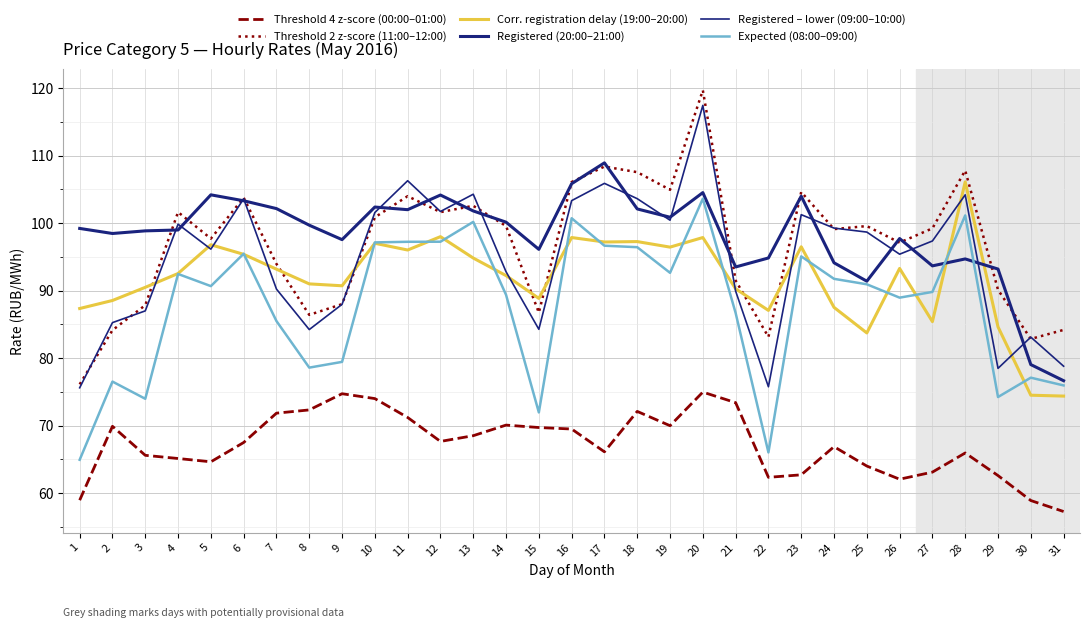

Does the chart display data point markers on the line(s)?

No